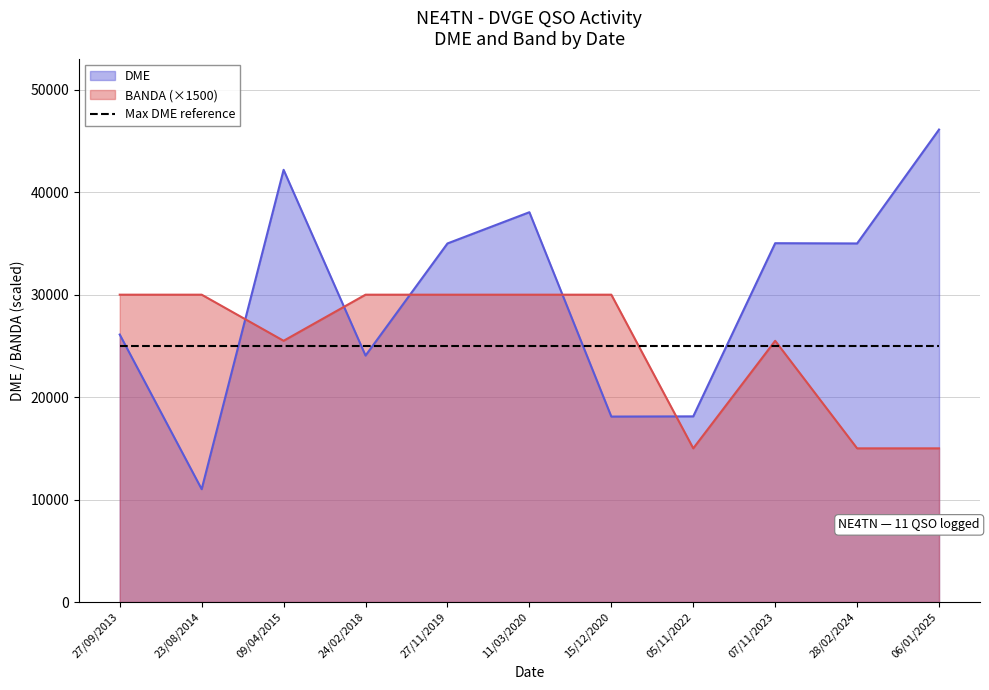

At which category is the sum across all series the highest?

06/01/2025